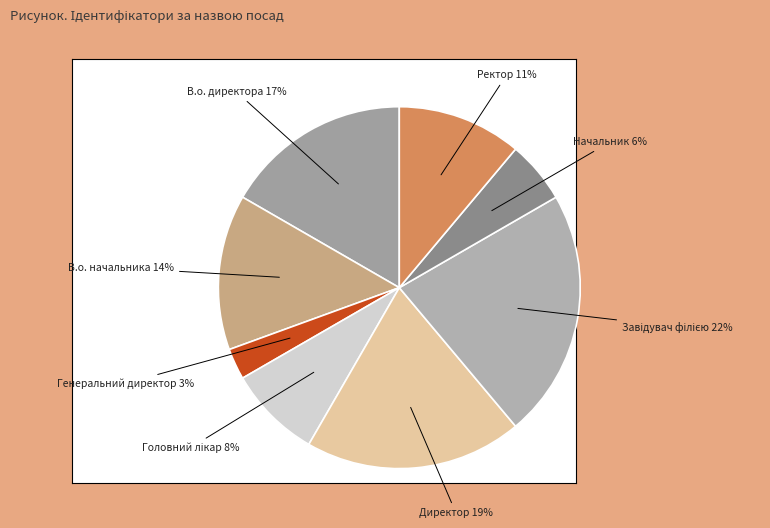

How many slices are in this pie chart?

8